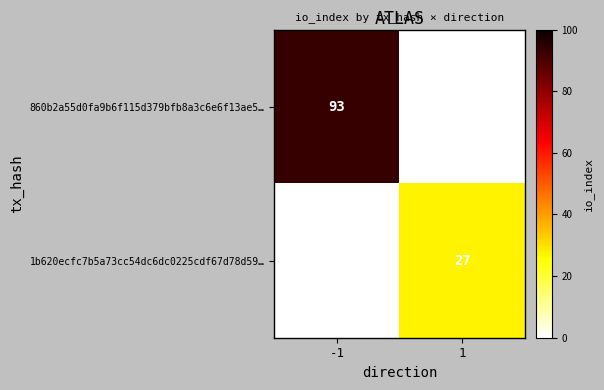

At how many categories does at least one series exceed 19?

2